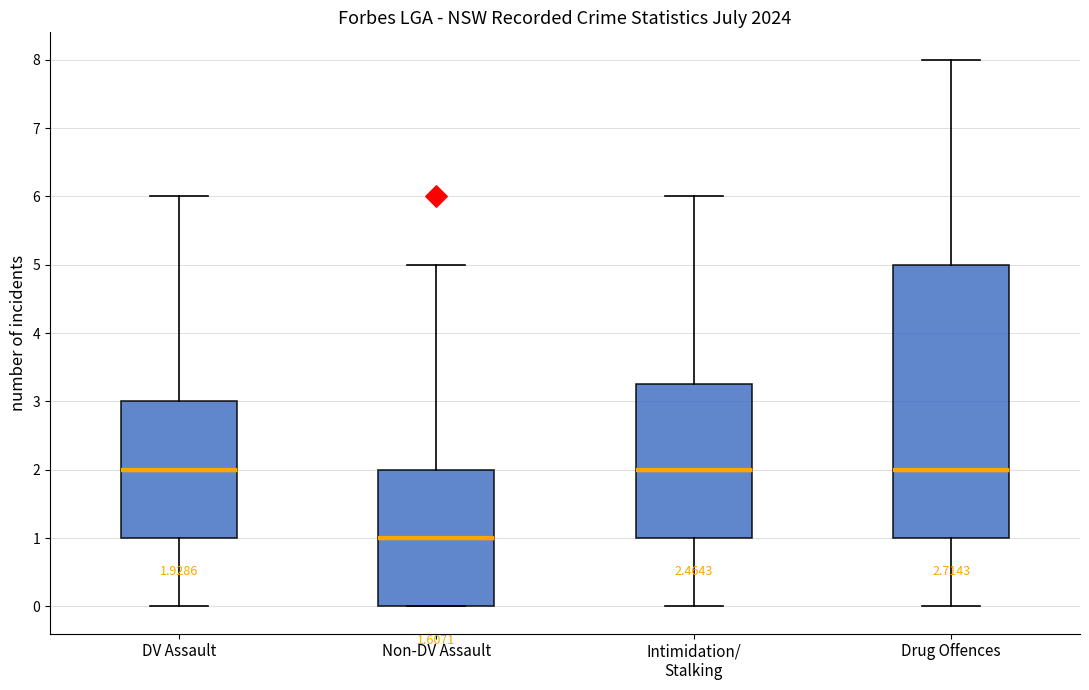

Which box is the tallest, from its lower edge to its upper edge?

Drug Offences